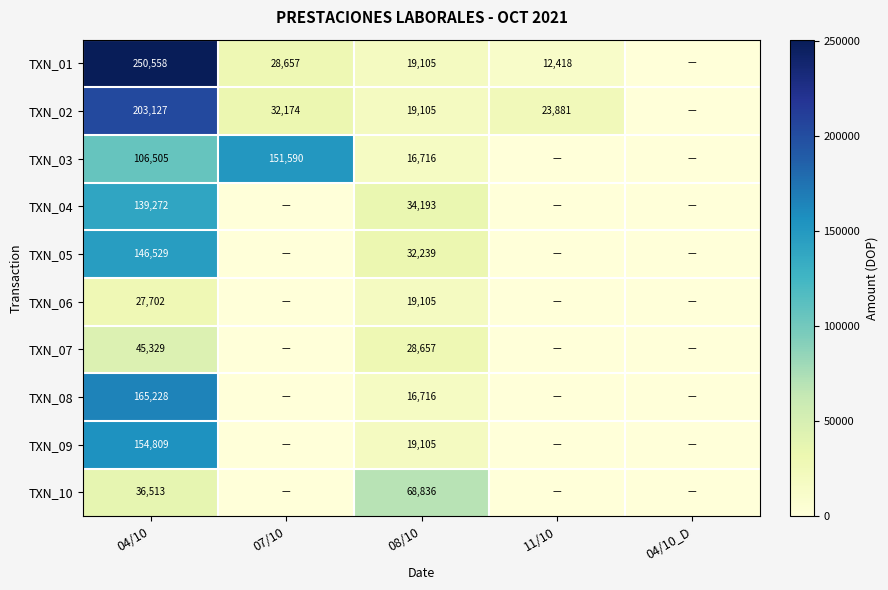

The value of TXN_03 at 08/10 is 10473. True or false?

False